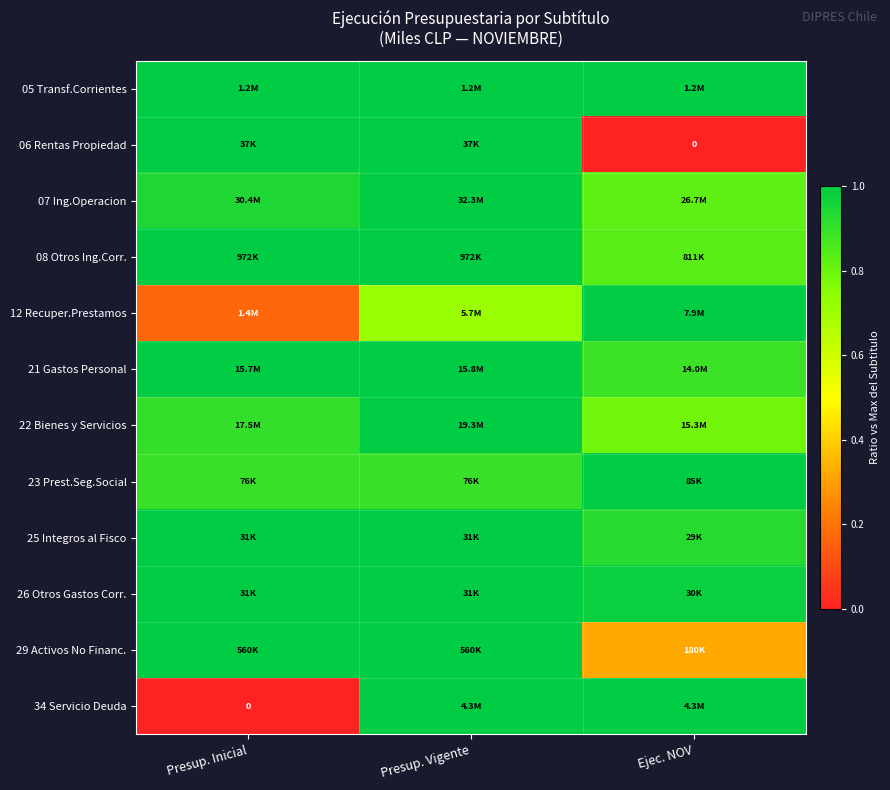

Count the number of data series in this chart.

12